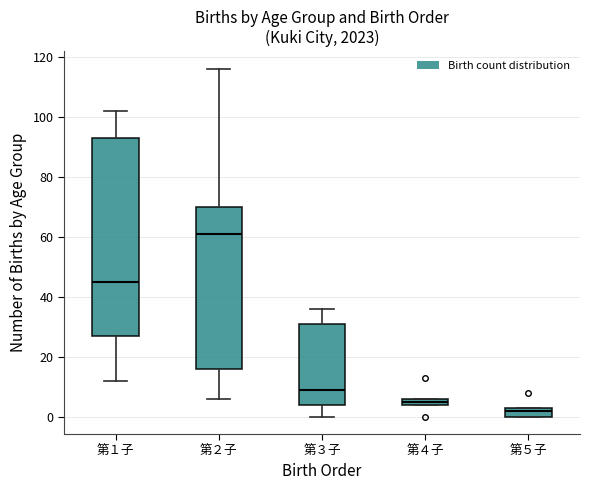

Which box has the lowest median line?

第５子